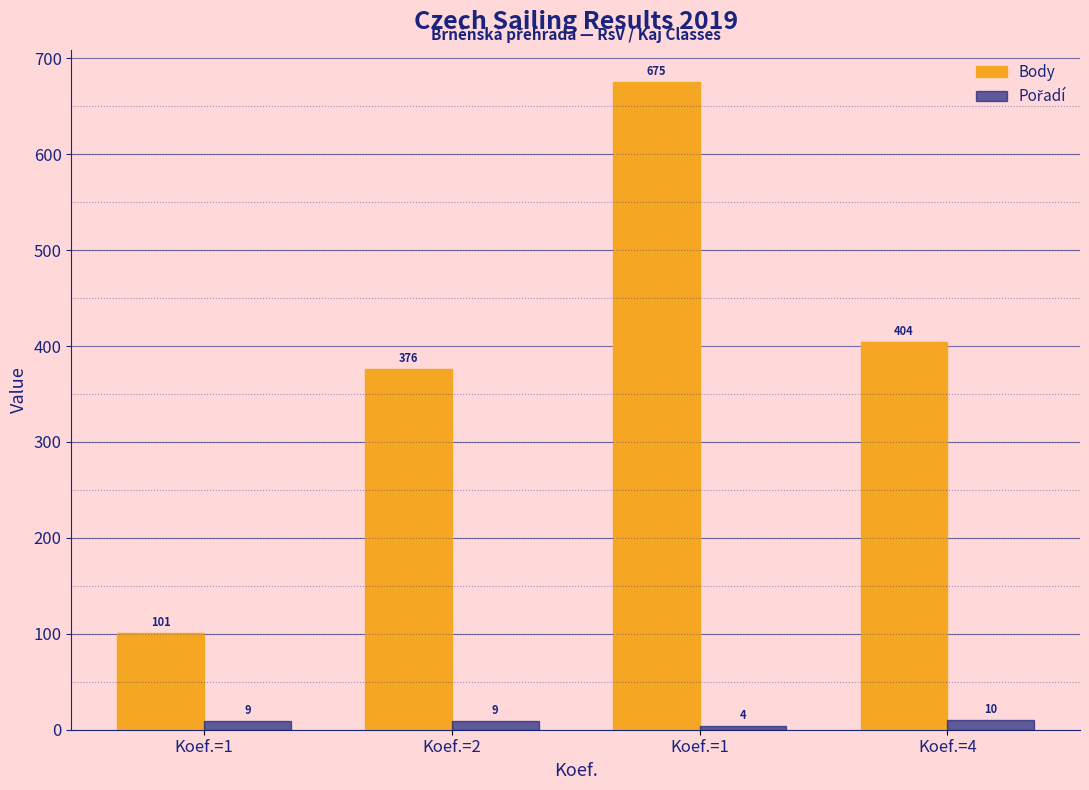

Which category has the lowest value in the Body series?

Koef.=1